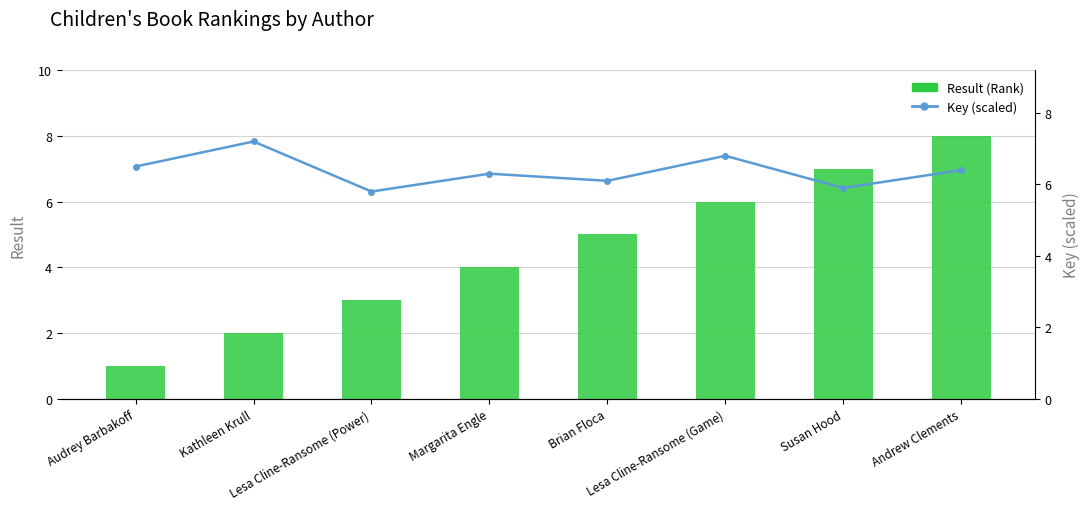

What are all the series names shown in the legend?

Result (Rank), Key (scaled)